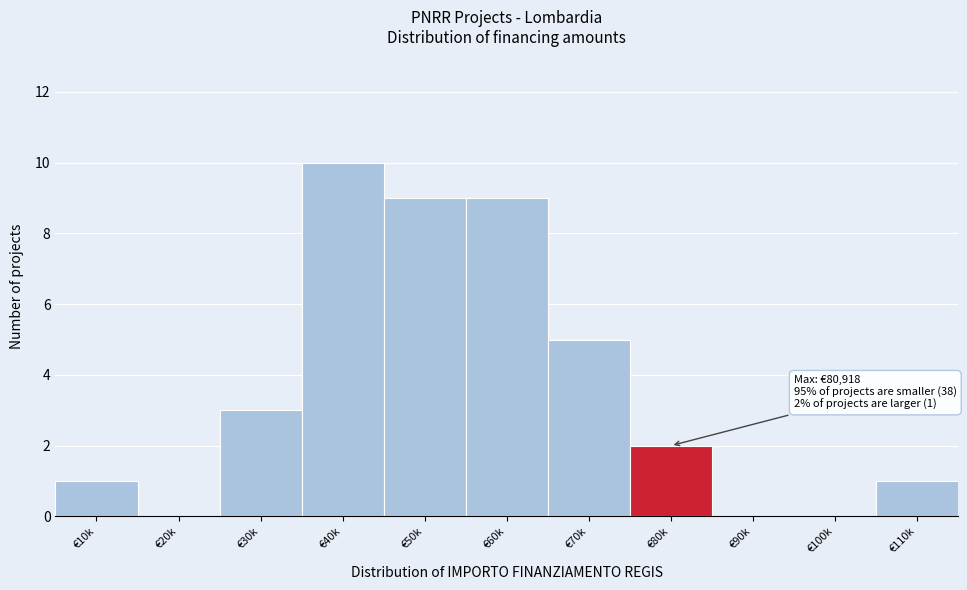

Reading right to left, what are all the values shown in this chart?

€110k=1	€100k=0	€90k=0	€80k=2	€70k=5	€60k=9	€50k=9	€40k=10	€30k=3	€20k=0	€10k=1